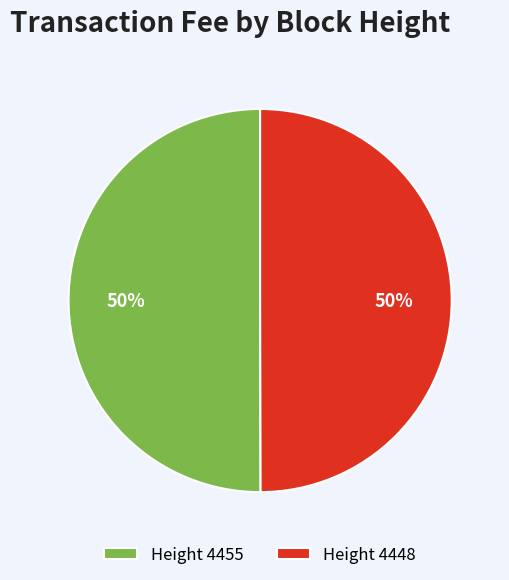

What percentage is the Height 4448 slice, to the nearest percent?

50%